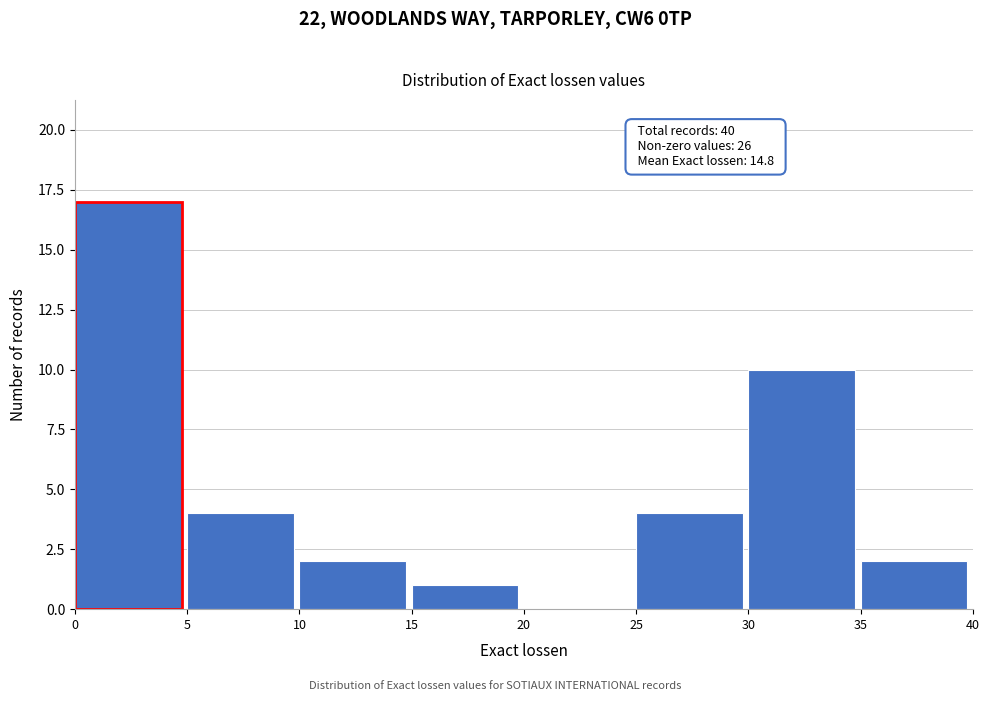

Which range on the x-axis has the tallest bar?

0 to 5